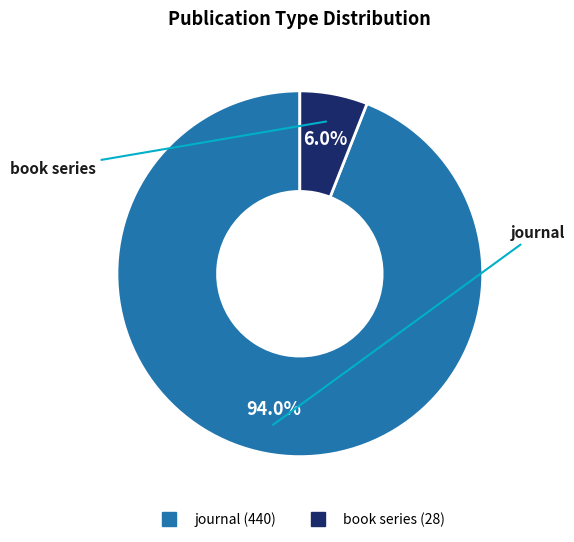

Rank the categories by value from lowest to highest.

book series, journal